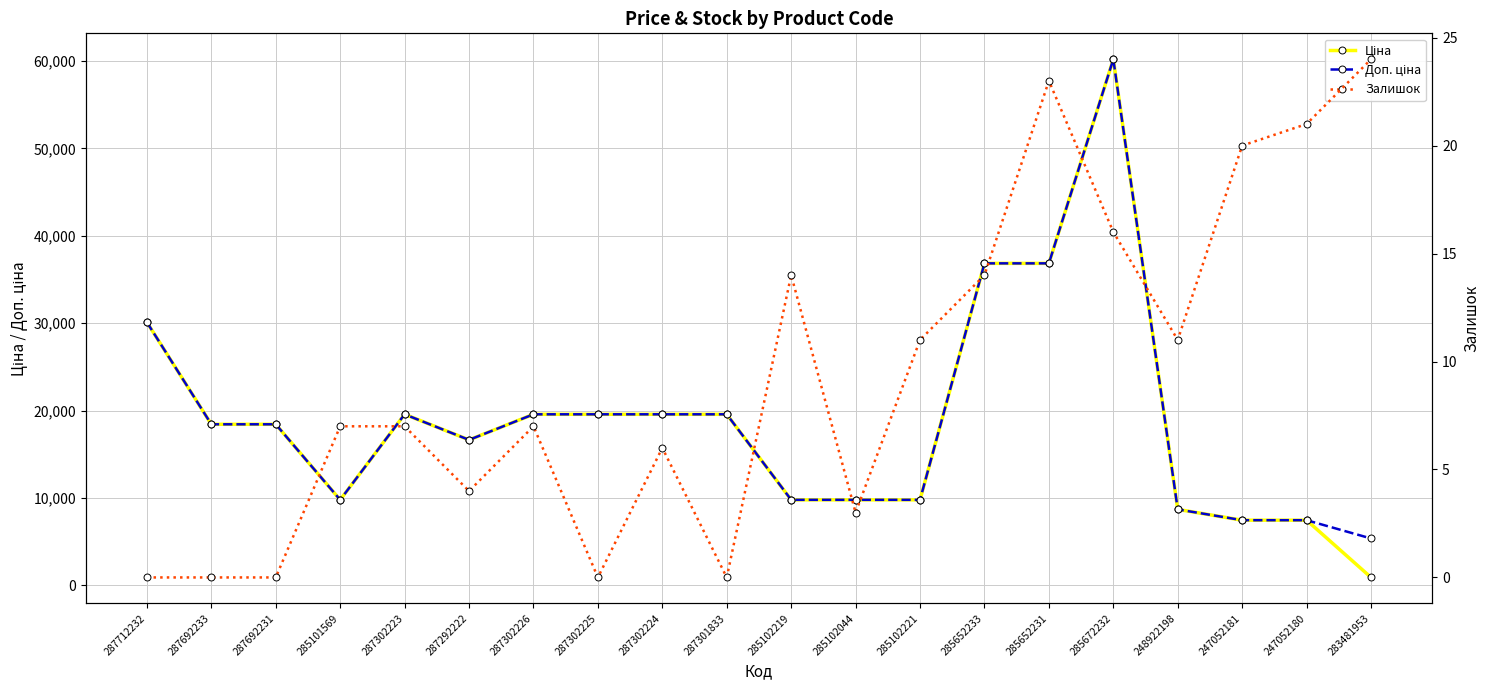

Is the value of Залишок at 285672232 greater than the value of Ціна at 285652233?

No